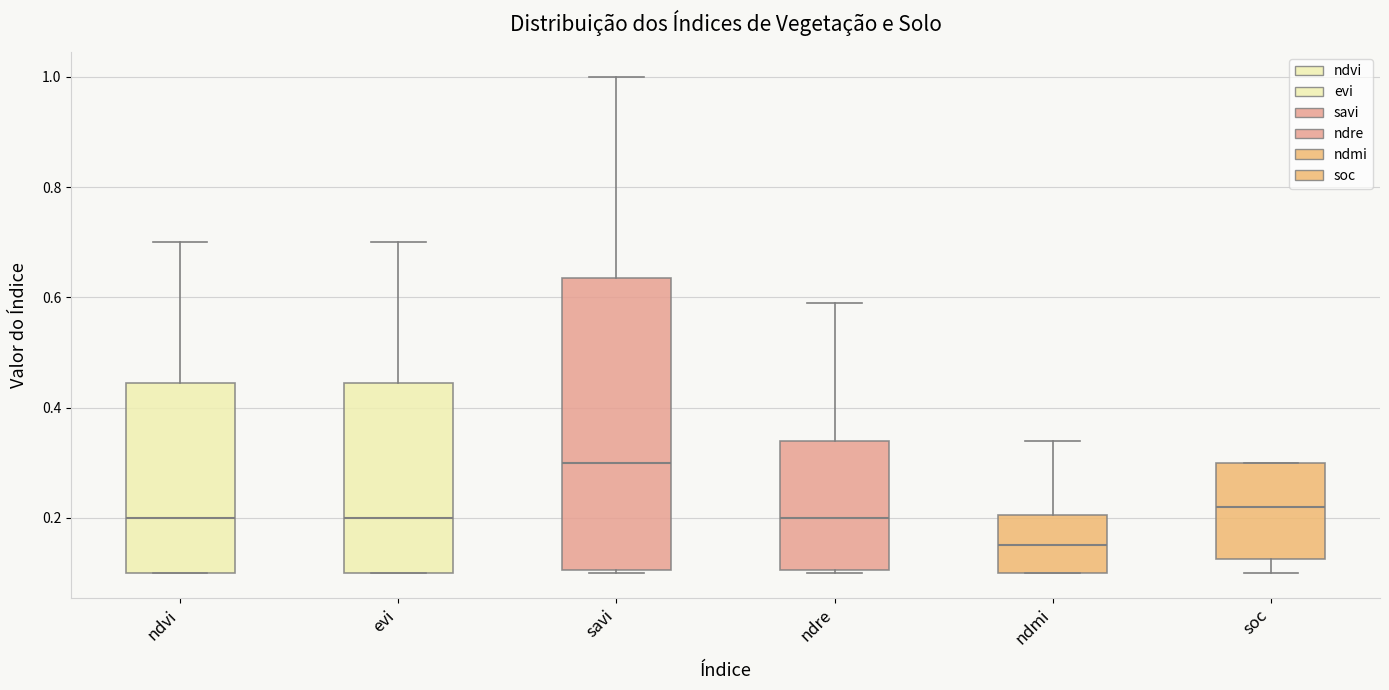

Reading left to right, transcribe this box plot: for each box, give where its median line is, the range the box spans, and where its two whiskers end, as read against the y-axis. The values are not printed on the chart, so give them approximately, as read against the axis.

ndvi: median 0.20, box 0.10 to 0.44, whiskers 0.10 to 0.70
evi: median 0.20, box 0.10 to 0.44, whiskers 0.10 to 0.70
savi: median 0.30, box 0.10 to 0.64, whiskers 0.10 to 1.00
ndre: median 0.20, box 0.10 to 0.34, whiskers 0.10 to 0.60
ndmi: median 0.16, box 0.10 to 0.20, whiskers 0.10 to 0.34
soc: median 0.22, box 0.12 to 0.30, whiskers 0.10 to 0.30